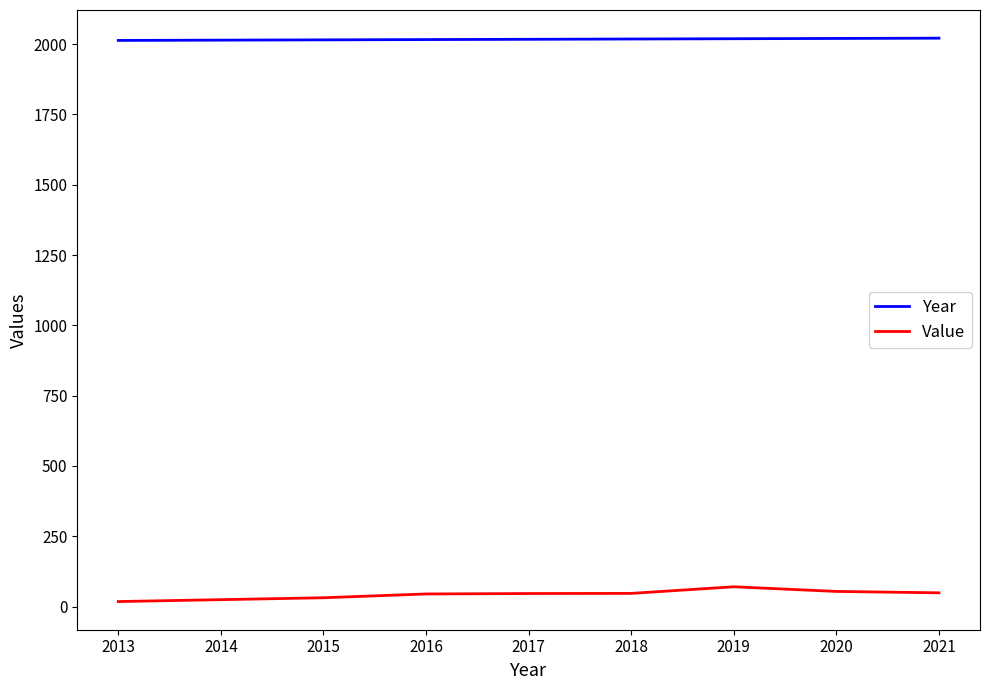

Rank the series by their average value, from lowest to highest.

Value, Year